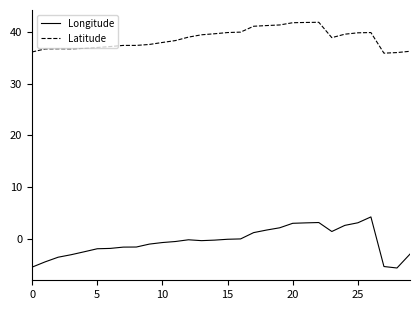

Which series has the largest total across all categories?

Latitude